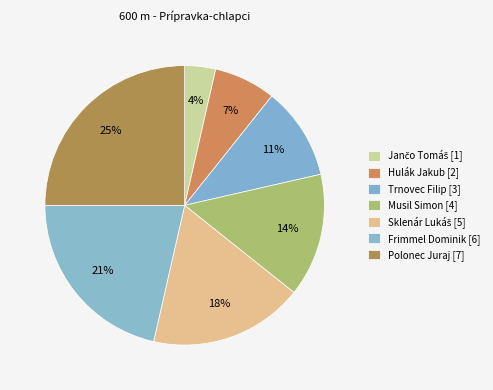

Is there a majority slice in this chart?

No